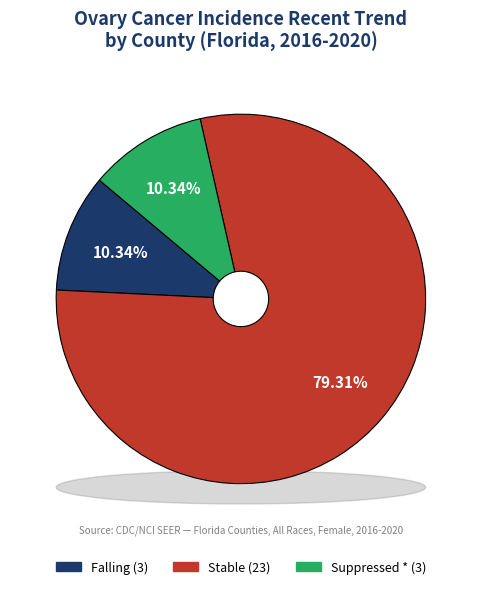

Does any single category account for the majority?

Yes